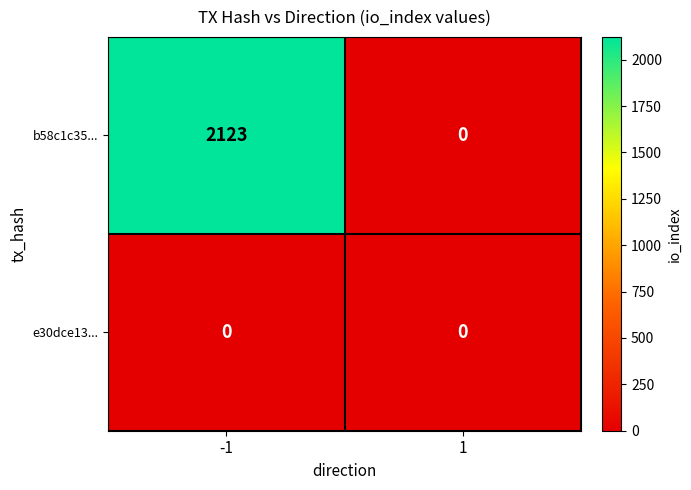

List the series in order of their peak value, highest first.

b58c1c35..., e30dce13...